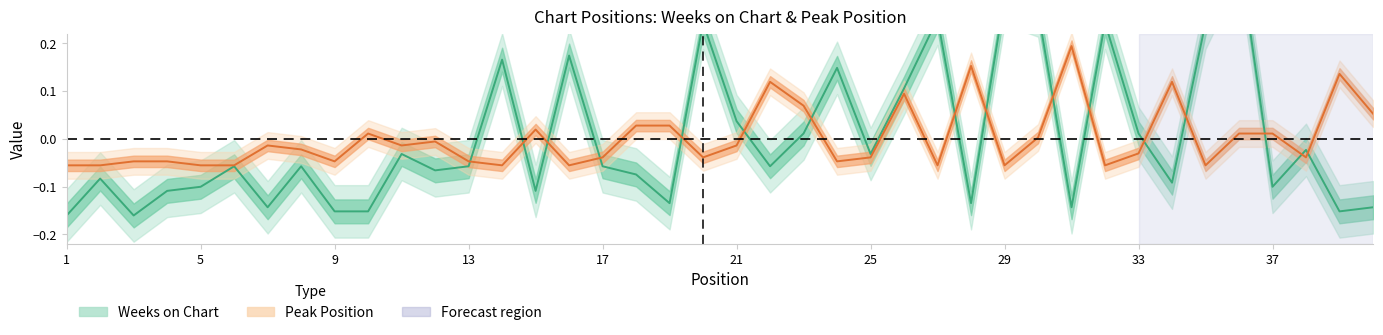

Reading left to right, list all the values displayed in this chart.

Weeks on Chart: -0.2	-0.1	-0.2	-0.1	-0.1	-0.1	-0.1	-0.1	-0.2	-0.2	-0.0	-0.1	-0.1	0.2	-0.1	0.2	-0.1	-0.1	-0.1	0.2	0.0	-0.1	0.0	0.1	-0.0	0.1	0.3	-0.1	0.3	0.3	-0.1	0.2	0.0	-0.1	0.2	0.4	-0.1	-0.0	-0.2	-0.1
Peak Position: -0.1	-0.1	-0.0	-0.0	-0.1	-0.1	-0.0	-0.0	-0.0	0.0	-0.0	-0.0	-0.0	-0.1	0.0	-0.1	-0.0	0.0	0.0	-0.0	-0.0	0.1	0.1	-0.0	-0.0	0.1	-0.1	0.2	-0.1	0.0	0.2	-0.1	-0.0	0.1	-0.1	0.0	0.0	-0.0	0.1	0.1